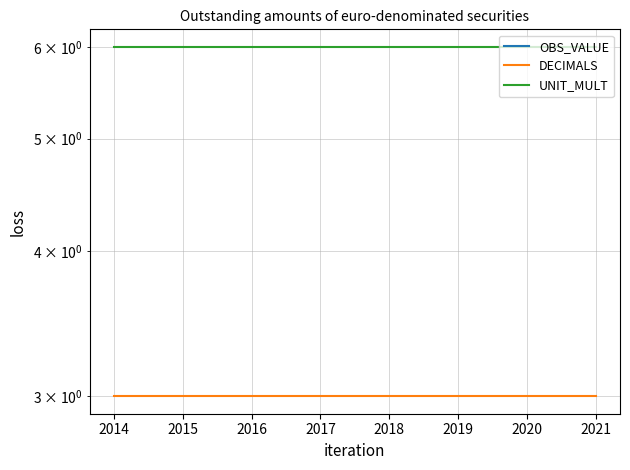

Which series has the largest range (max minus min)?

OBS_VALUE